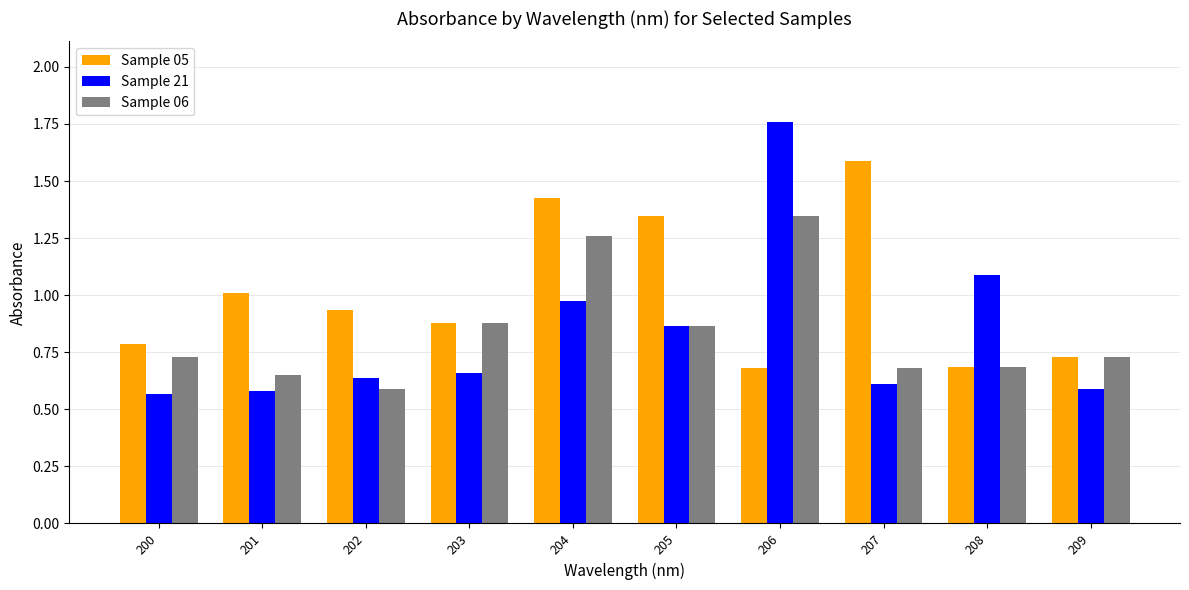

Which category has the highest value in the Sample 21 series?

206